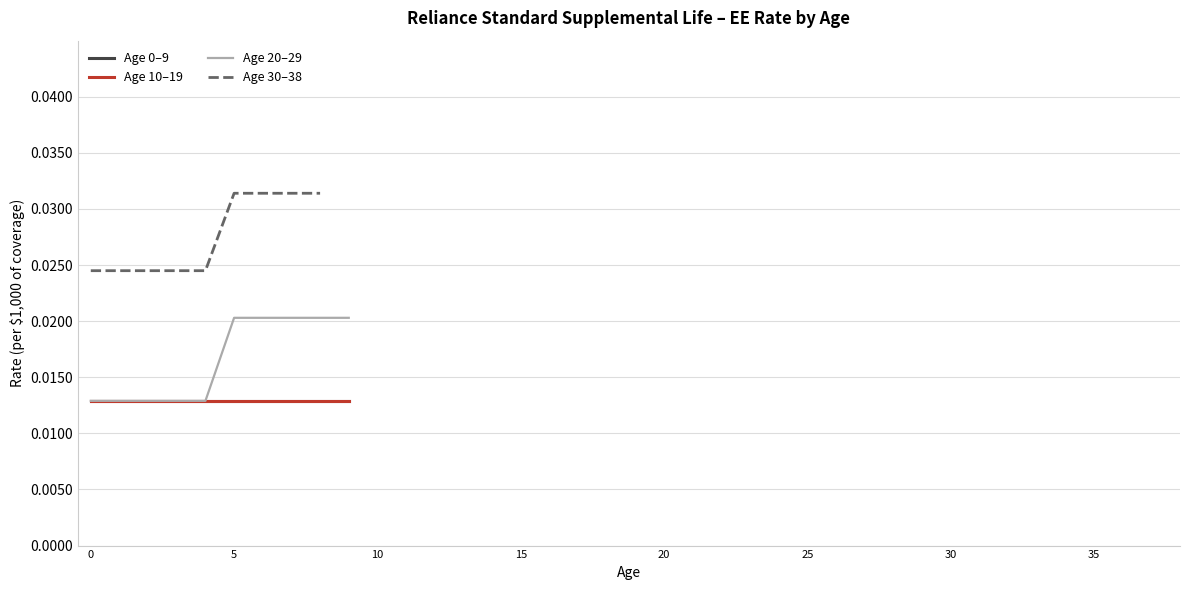

True or false: Age 30-39 has more than 0 interior local peaks.

False